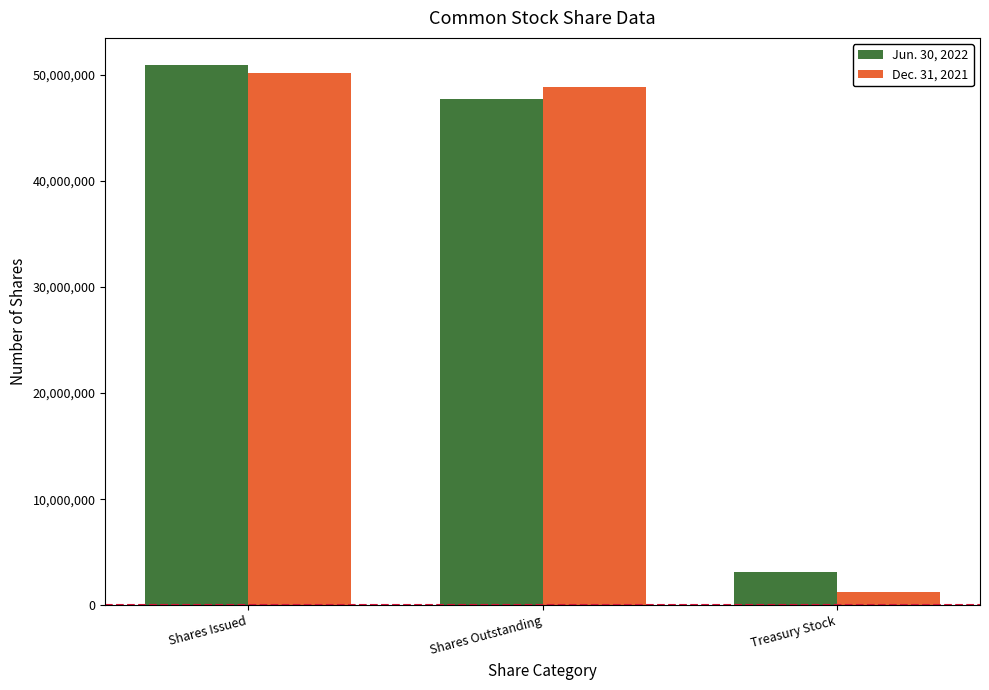

Reading right to left, what are all the values shown in this chart?

Jun. 30, 2022: Treasury Stock=3181000	Shares Outstanding=47740000	Shares Issued=50921000
Dec. 31, 2021: Treasury Stock=1306000	Shares Outstanding=48831000	Shares Issued=50137000